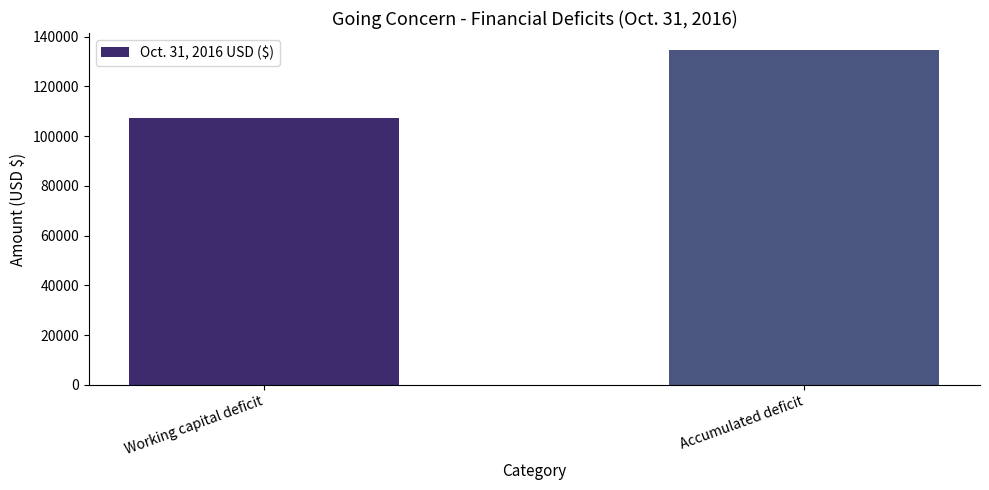

How many values are below 134688?

1